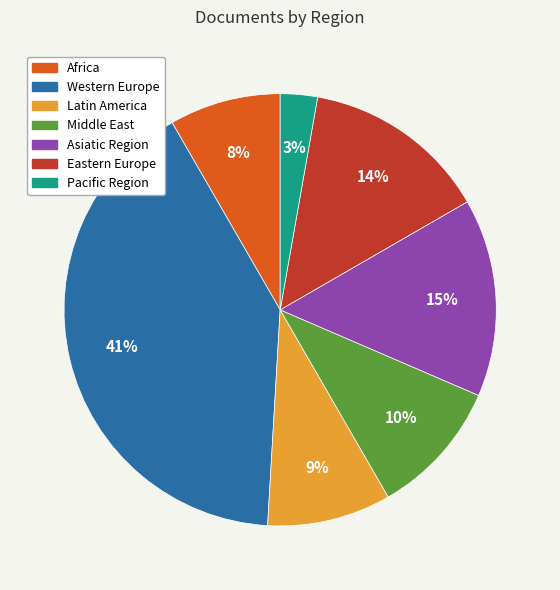

Is the sum of Pacific Region and Latin America greater than half?

No